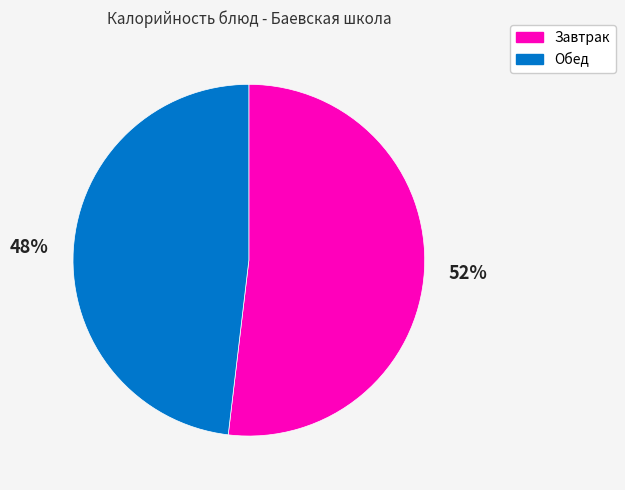

Does any single category account for the majority?

Yes